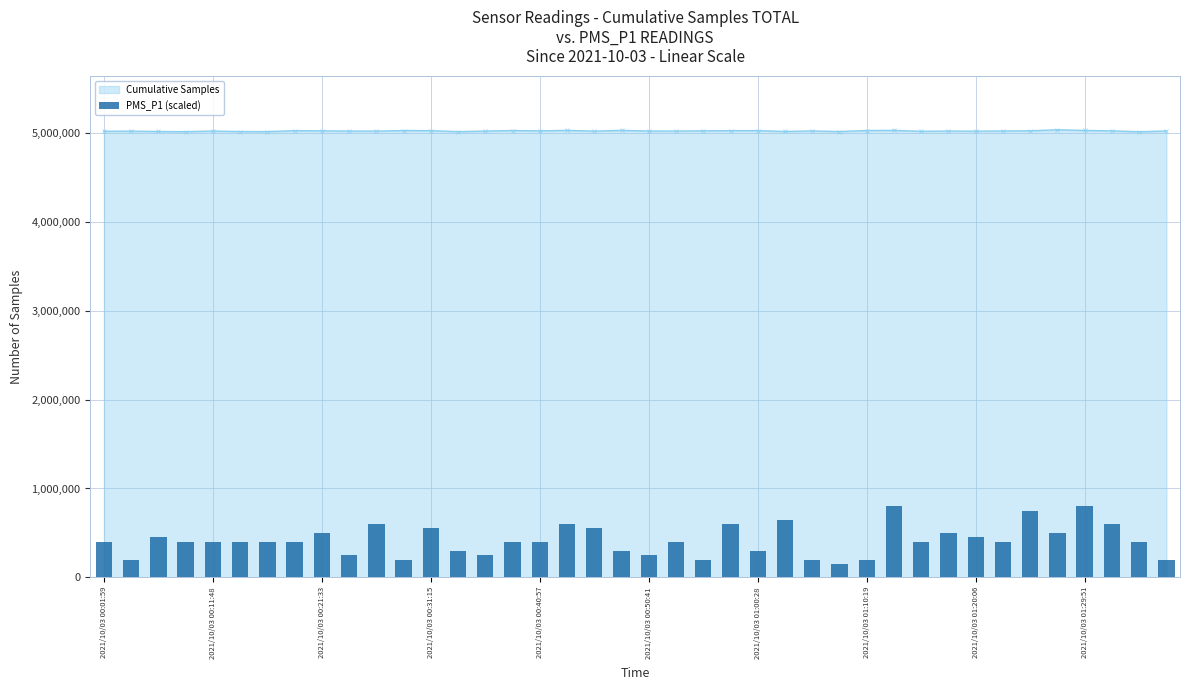

Rank the categories by value from lowest to highest.

27, 2021/10/03 00:11:48, 11, 22, 26, 28, 39, 2021/10/03 01:29:51, 14, 20, 13, 19, 24, 2021/10/03 00:01:59, 2021/10/03 00:31:15, 2021/10/03 00:40:57, 2021/10/03 00:50:41, 2021/10/03 01:00:28, 2021/10/03 01:10:19, 15, 16, 21, 30, 33, 38, 2021/10/03 00:21:33, 32, 2021/10/03 01:20:06, 31, 35, 12, 18, 10, 17, 23, 37, 25, 34, 29, 36